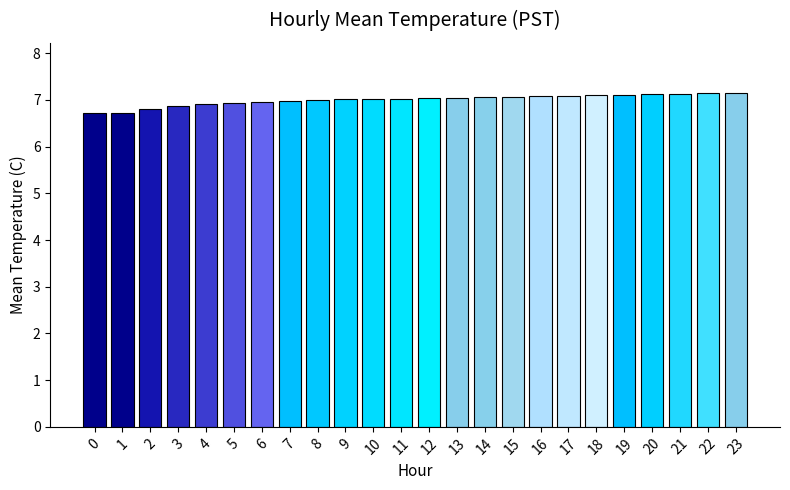

What is the value of the 6th bar from the left?

6.9